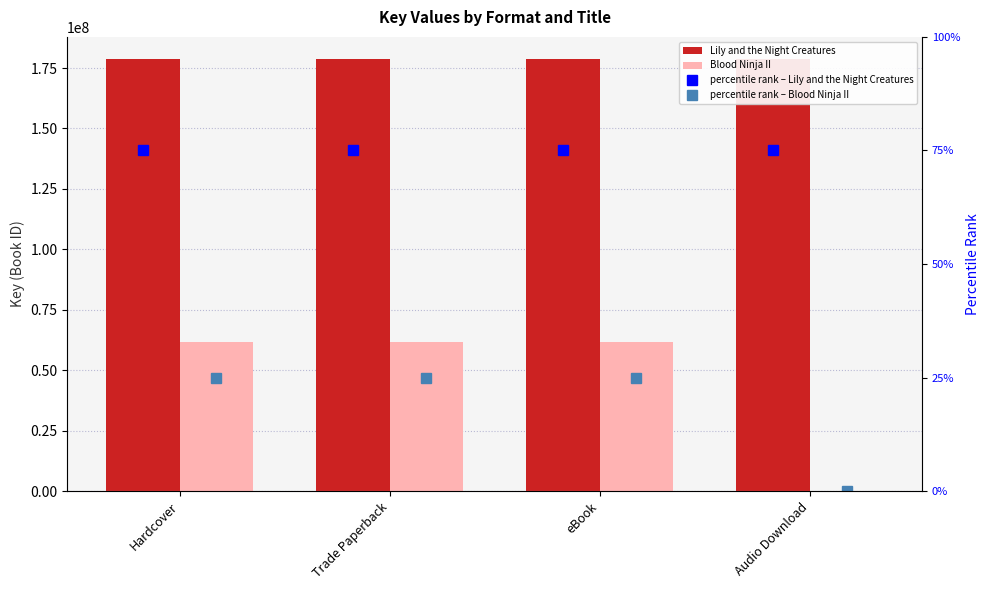

What position from the right is eBook?

2